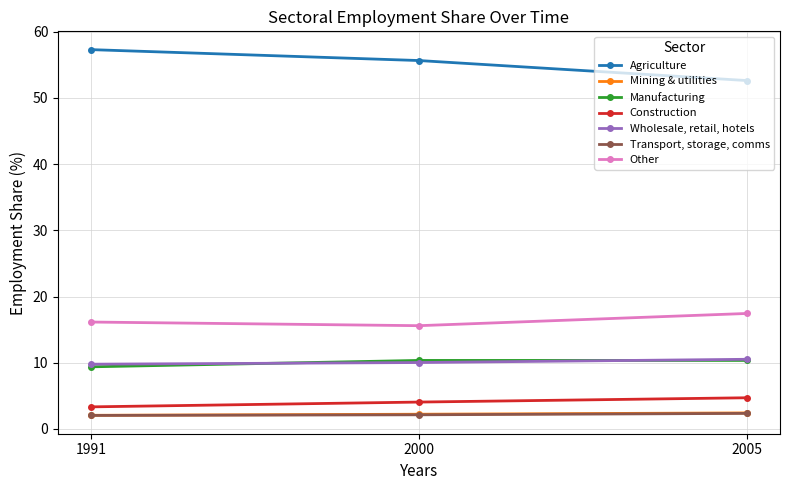

At how many categories does at least one series exceed 25?

3